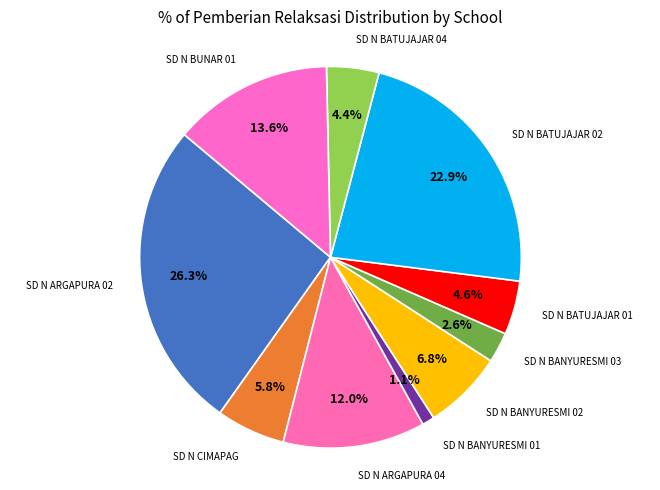

To the nearest percent, what is the difference between the largest and smallest slice percentages?

25%